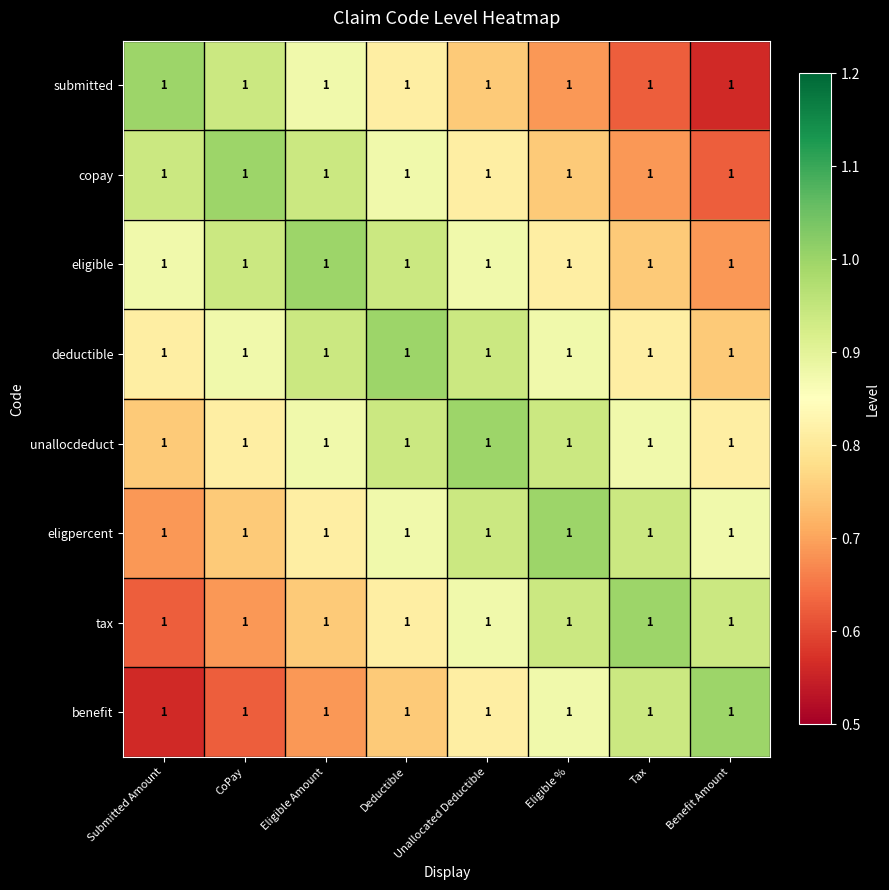

What is the sum of the copay values at Unallocated Deductible and Eligible %?

1.6